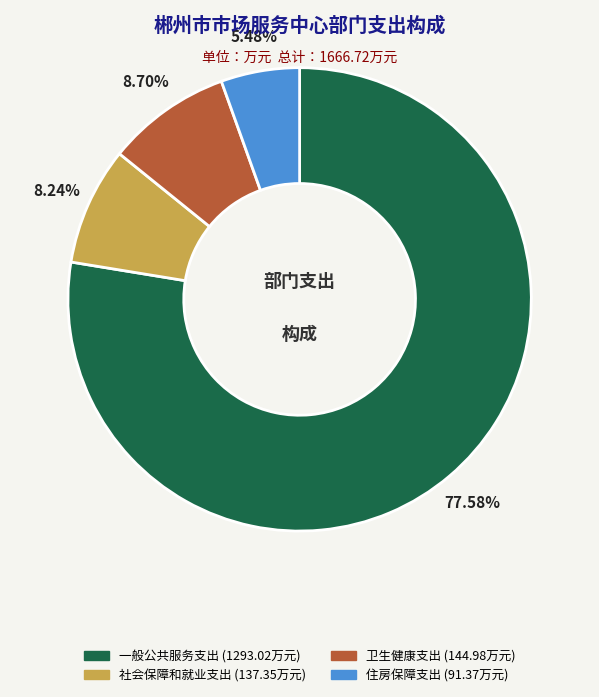

Count the number of slices in the pie.

4